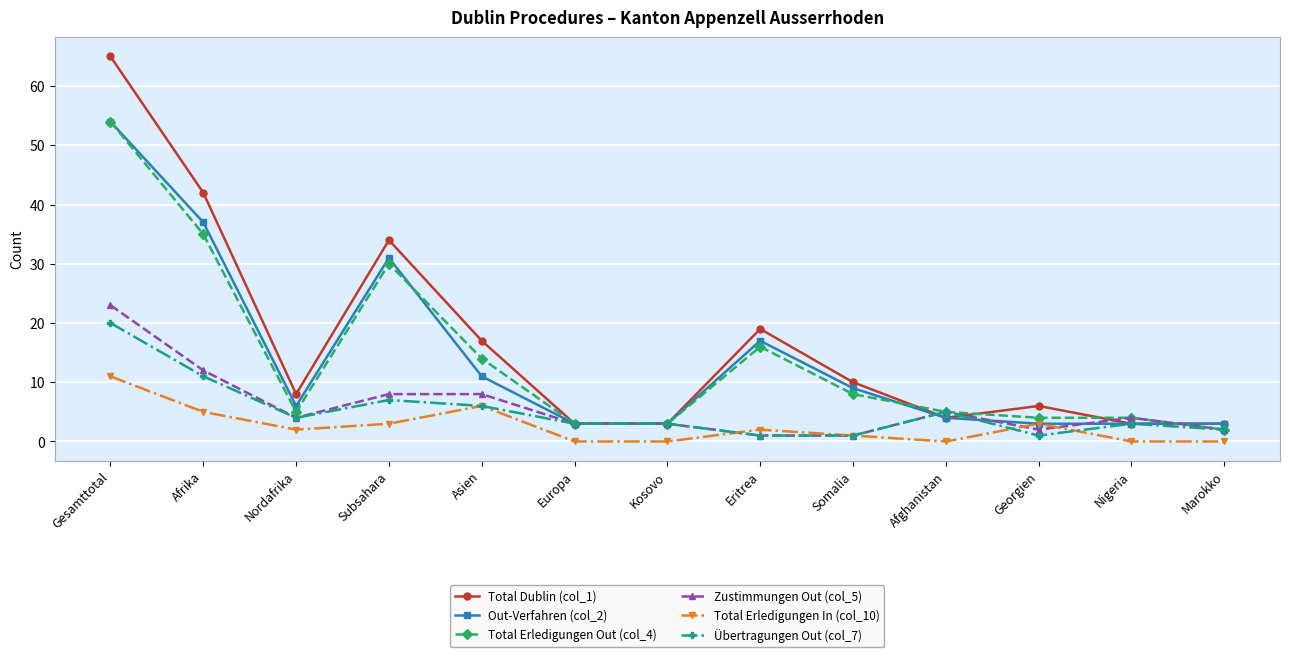

Reading right to left, list all the values displayed in this chart.

Total Dublin (col_1): Marokko=3	Nigeria=3	Georgien=6	Afghanistan=4	Somalia=10	Eritrea=19	Kosovo=3	Europa=3	Asien=17	Subsahara=34	Nordafrika=8	Afrika=42	Gesamttotal=65
Out-Verfahren (col_2): Marokko=3	Nigeria=3	Georgien=3	Afghanistan=4	Somalia=9	Eritrea=17	Kosovo=3	Europa=3	Asien=11	Subsahara=31	Nordafrika=6	Afrika=37	Gesamttotal=54
Total Erledigungen Out (col_4): Marokko=2	Nigeria=4	Georgien=4	Afghanistan=5	Somalia=8	Eritrea=16	Kosovo=3	Europa=3	Asien=14	Subsahara=30	Nordafrika=5	Afrika=35	Gesamttotal=54
Zustimmungen Out (col_5): Marokko=2	Nigeria=4	Georgien=2	Afghanistan=5	Somalia=1	Eritrea=1	Kosovo=3	Europa=3	Asien=8	Subsahara=8	Nordafrika=4	Afrika=12	Gesamttotal=23
Total Erledigungen In (col_10): Marokko=0	Nigeria=0	Georgien=3	Afghanistan=0	Somalia=1	Eritrea=2	Kosovo=0	Europa=0	Asien=6	Subsahara=3	Nordafrika=2	Afrika=5	Gesamttotal=11
Übertragungen Out (col_7): Marokko=2	Nigeria=3	Georgien=1	Afghanistan=5	Somalia=1	Eritrea=1	Kosovo=3	Europa=3	Asien=6	Subsahara=7	Nordafrika=4	Afrika=11	Gesamttotal=20